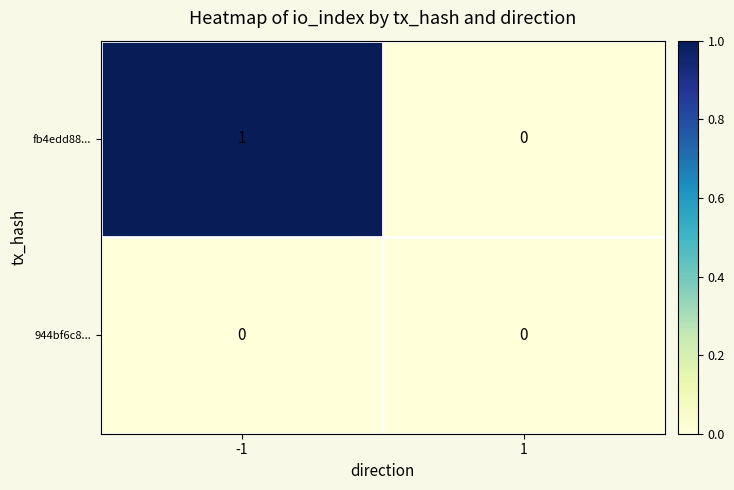

Which series has the largest range (max minus min)?

fb4edd88...